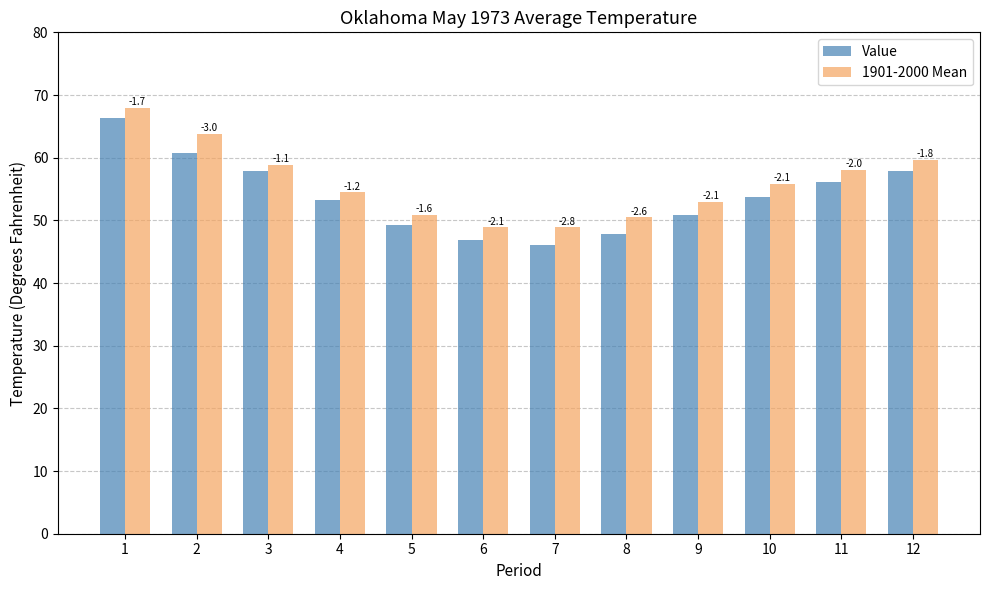

At how many categories does at least one series exceed 62?

2